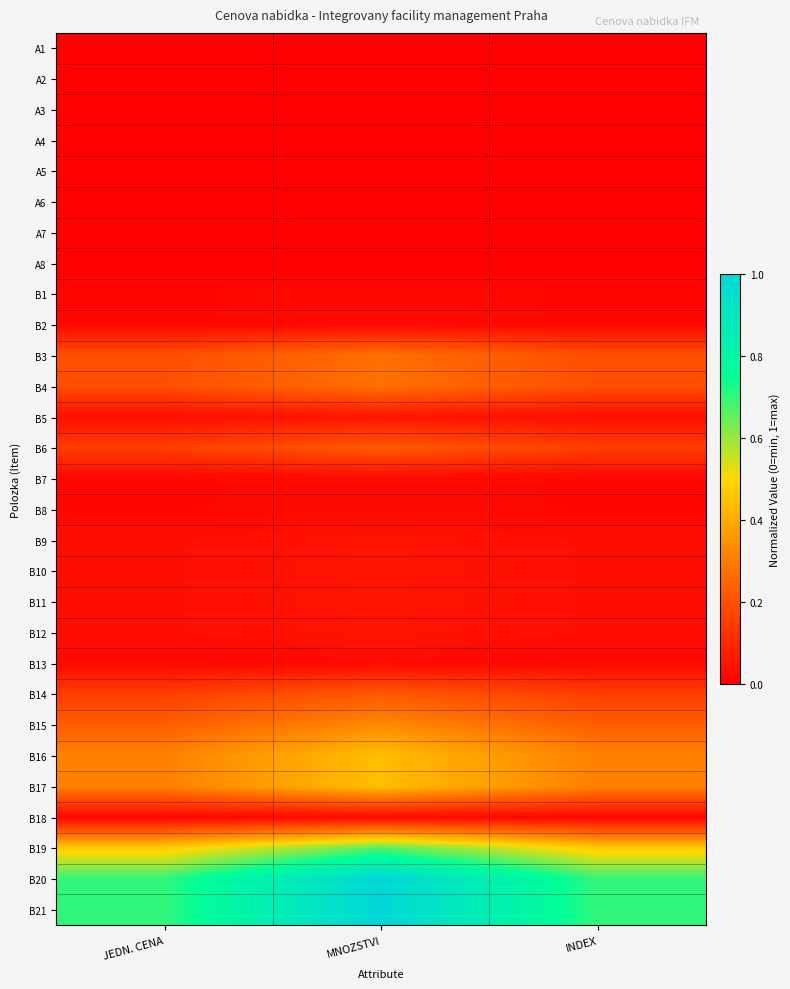

Reading left to right, list all the values displayed in this chart.

A1: JEDN. CENA=0.0	MNOZSTVI=0.0	INDEX=0.0
A2: JEDN. CENA=0.0	MNOZSTVI=0.0	INDEX=0.0
A3: JEDN. CENA=0.0	MNOZSTVI=0.0	INDEX=0.0
A4: JEDN. CENA=0.0	MNOZSTVI=0.0	INDEX=0.0
A5: JEDN. CENA=0.0	MNOZSTVI=0.0	INDEX=0.0
A6: JEDN. CENA=0.0	MNOZSTVI=0.0	INDEX=0.0
A7: JEDN. CENA=0.0	MNOZSTVI=0.0	INDEX=0.0
A8: JEDN. CENA=0.0	MNOZSTVI=0.0	INDEX=0.0
B1: JEDN. CENA=0.0	MNOZSTVI=0.0	INDEX=0.0
B2: JEDN. CENA=0.0	MNOZSTVI=0.0	INDEX=0.0
B3: JEDN. CENA=0.2	MNOZSTVI=0.3	INDEX=0.2
B4: JEDN. CENA=0.2	MNOZSTVI=0.3	INDEX=0.2
B5: JEDN. CENA=0.0	MNOZSTVI=0.1	INDEX=0.0
B6: JEDN. CENA=0.2	MNOZSTVI=0.2	INDEX=0.2
B7: JEDN. CENA=0.0	MNOZSTVI=0.0	INDEX=0.0
B8: JEDN. CENA=0.0	MNOZSTVI=0.0	INDEX=0.0
B9: JEDN. CENA=0.0	MNOZSTVI=0.1	INDEX=0.0
B10: JEDN. CENA=0.0	MNOZSTVI=0.1	INDEX=0.0
B11: JEDN. CENA=0.0	MNOZSTVI=0.1	INDEX=0.0
B12: JEDN. CENA=0.0	MNOZSTVI=0.1	INDEX=0.0
B13: JEDN. CENA=0.0	MNOZSTVI=0.0	INDEX=0.0
B14: JEDN. CENA=0.2	MNOZSTVI=0.2	INDEX=0.2
B15: JEDN. CENA=0.2	MNOZSTVI=0.3	INDEX=0.2
B16: JEDN. CENA=0.3	MNOZSTVI=0.4	INDEX=0.3
B17: JEDN. CENA=0.3	MNOZSTVI=0.4	INDEX=0.3
B18: JEDN. CENA=0.0	MNOZSTVI=0.0	INDEX=0.0
B19: JEDN. CENA=0.5	MNOZSTVI=0.7	INDEX=0.5
B20: JEDN. CENA=0.7	MNOZSTVI=1.0	INDEX=0.7
B21: JEDN. CENA=0.7	MNOZSTVI=1.0	INDEX=0.7